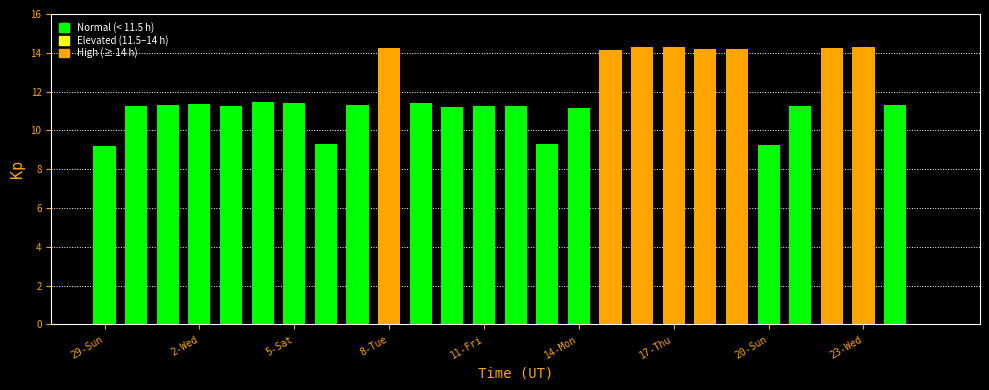

What is the sum of all values?

309.3